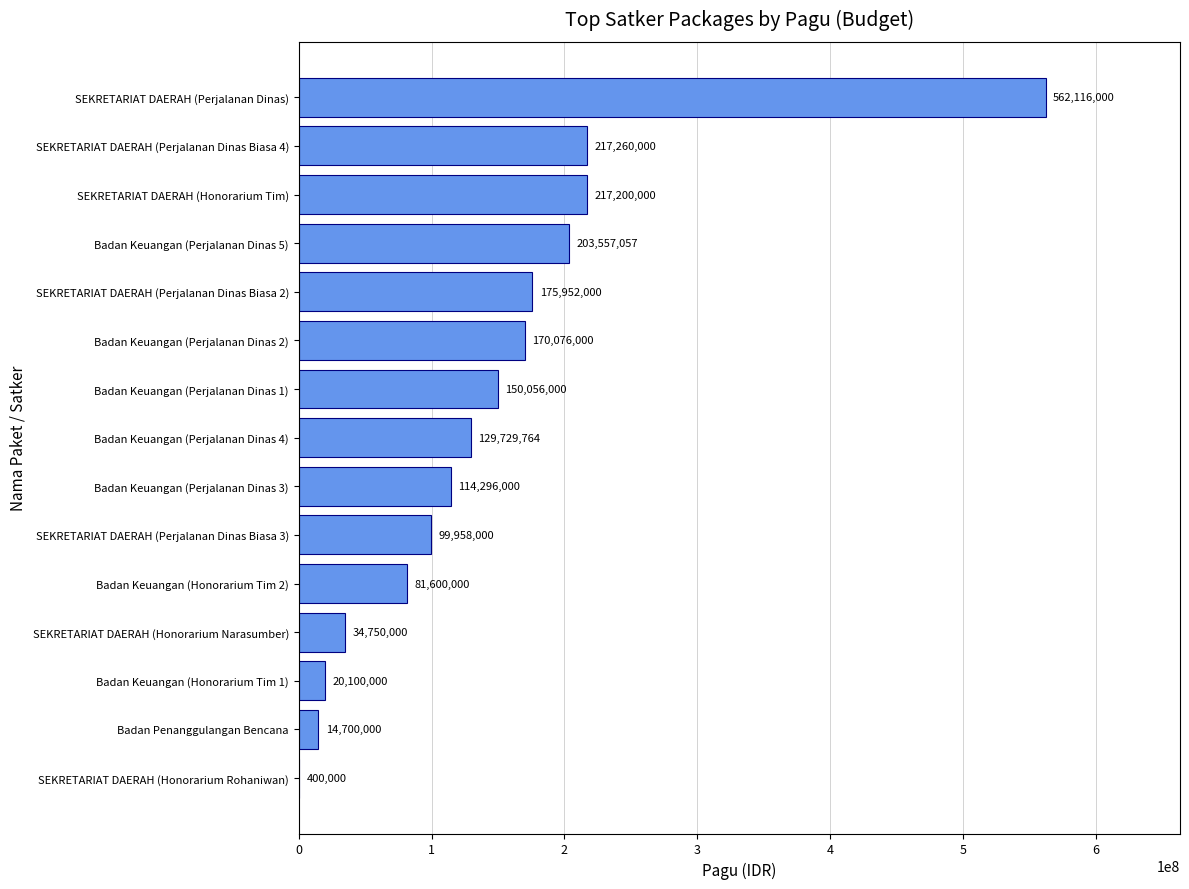

Reading top to bottom, transcribe all the data shown in this chart.

SEKRETARIAT DAERAH (Perjalanan Dinas)=562116000	SEKRETARIAT DAERAH (Perjalanan Dinas Biasa 4)=217260000	SEKRETARIAT DAERAH (Honorarium Tim)=217200000	Badan Keuangan (Perjalanan Dinas 5)=203557057	SEKRETARIAT DAERAH (Perjalanan Dinas Biasa 2)=175952000	Badan Keuangan (Perjalanan Dinas 2)=170076000	Badan Keuangan (Perjalanan Dinas 1)=150056000	Badan Keuangan (Perjalanan Dinas 4)=129729764	Badan Keuangan (Perjalanan Dinas 3)=114296000	SEKRETARIAT DAERAH (Perjalanan Dinas Biasa 3)=99958000	Badan Keuangan (Honorarium Tim 2)=81600000	SEKRETARIAT DAERAH (Honorarium Narasumber)=34750000	Badan Keuangan (Honorarium Tim 1)=20100000	Badan Penanggulangan Bencana=14700000	SEKRETARIAT DAERAH (Honorarium Rohaniwan)=400000